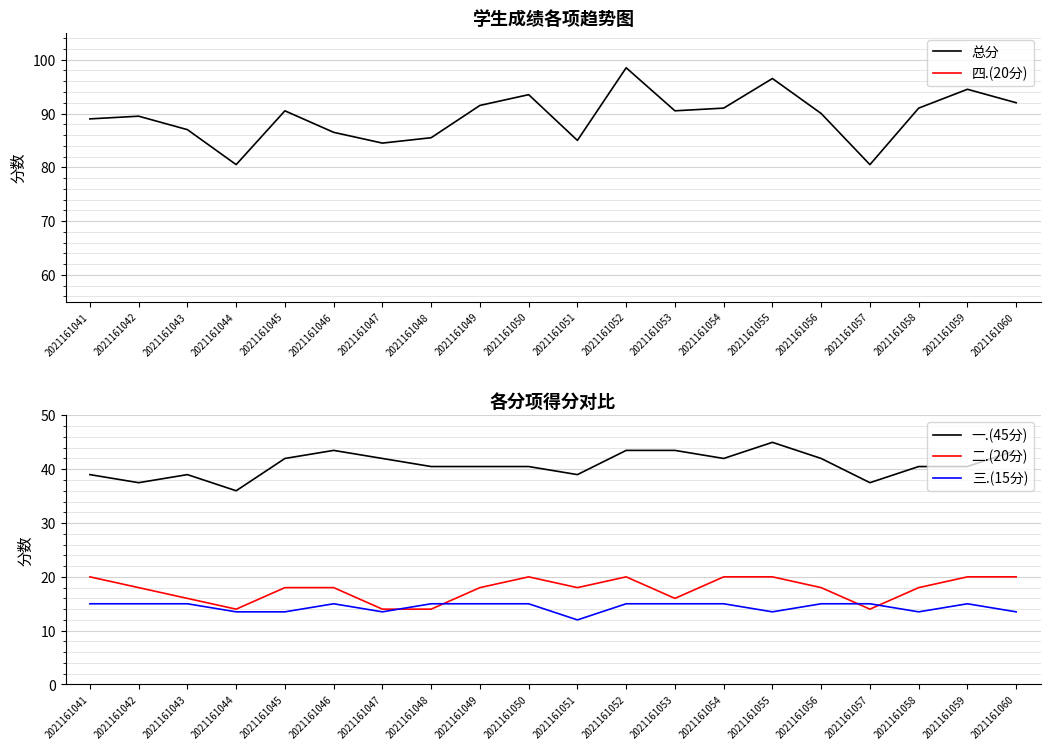

At how many categories does at least one series exceed 96?

2